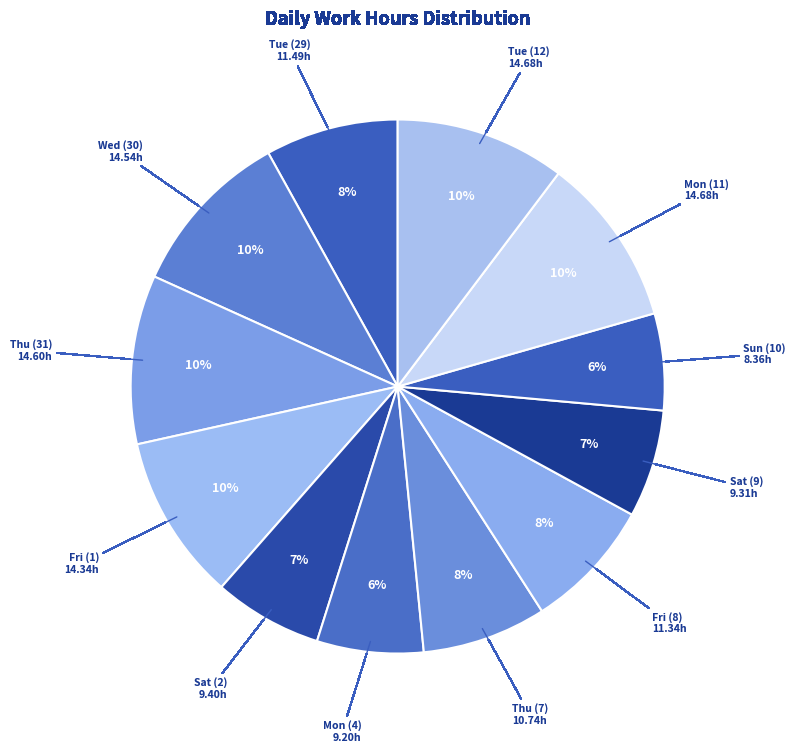

Combined, do Wed (30) and Fri (1) account for over 50%?

No